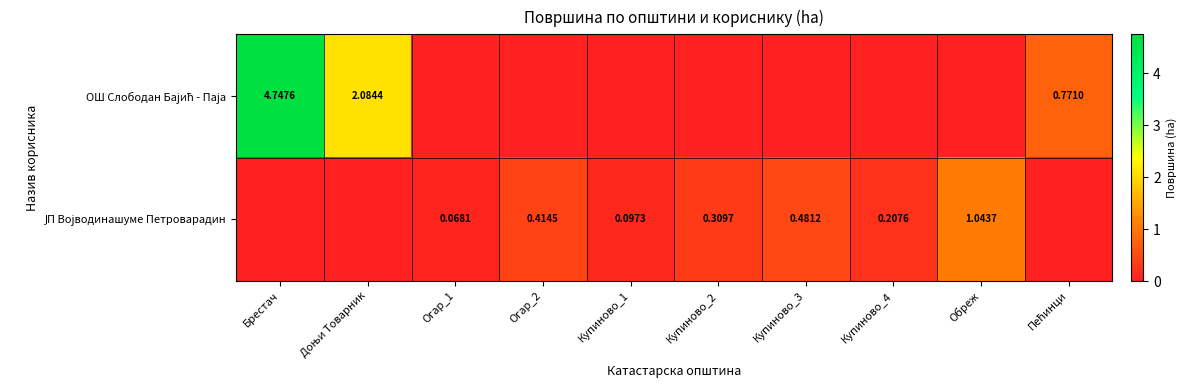

Between Огар_2 and Купиново_4, which series saw the biggest shift?

ЈП Војводинашуме Петроварадин